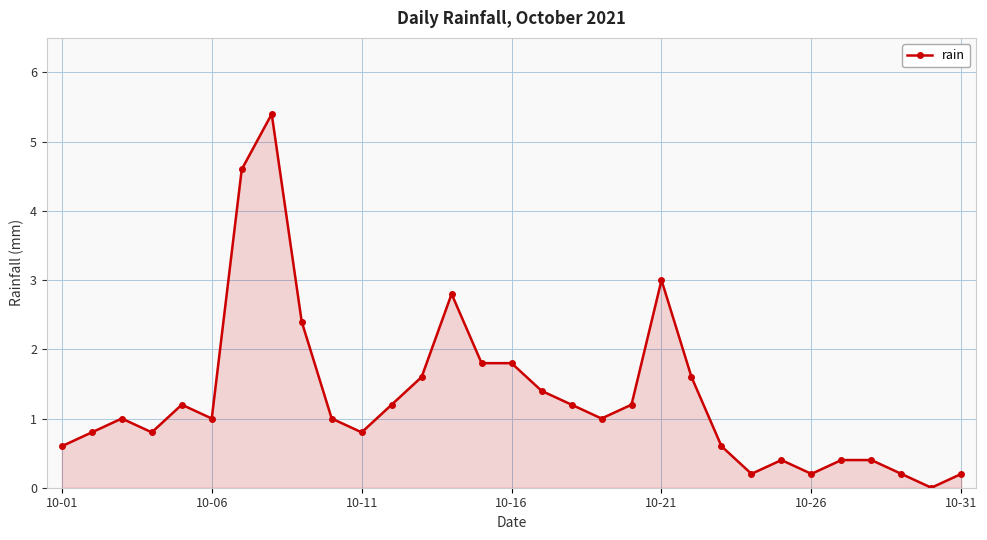

What is the value of the 5th point from the left?

1.2